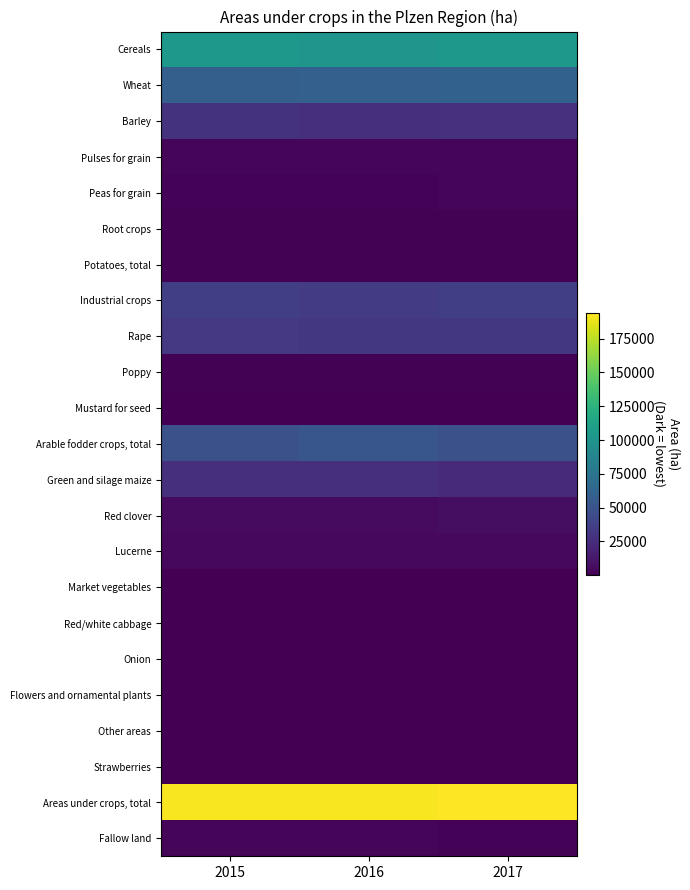

What is the maximum value shown in the chart?

194328.8